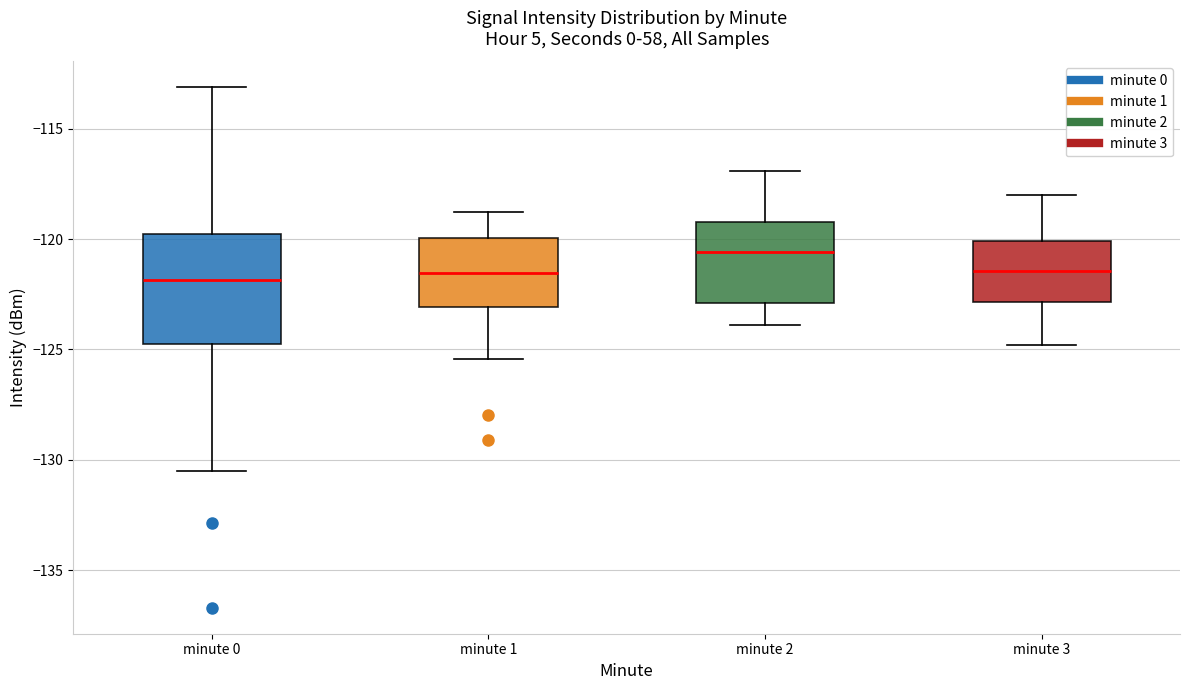

Which box has the highest median line?

minute 2